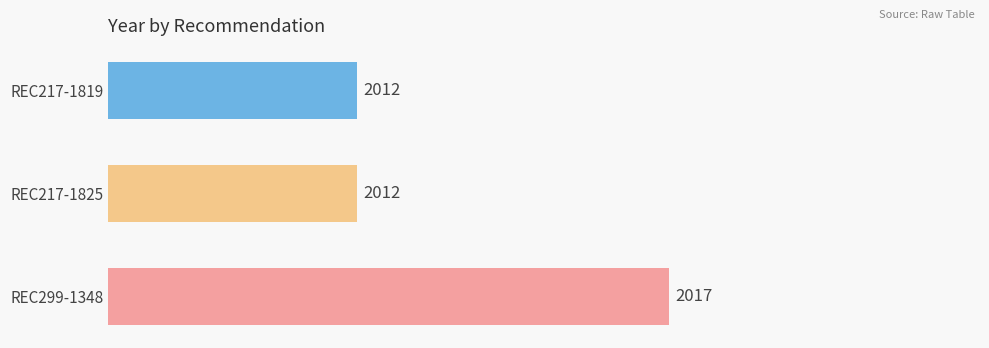

Count the number of data series in this chart.

1